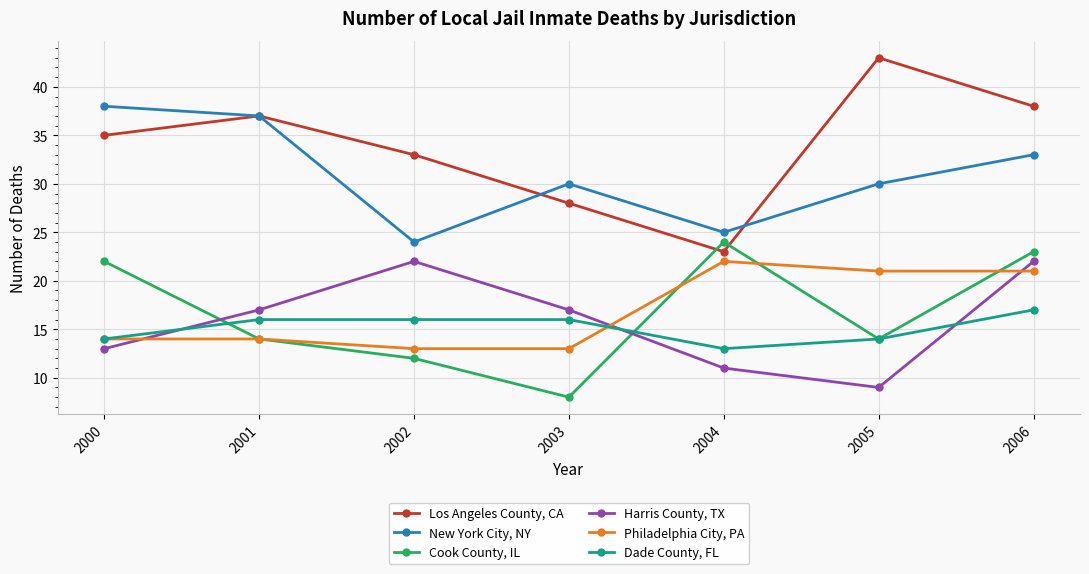

How many data points in Los Angeles County, CA are less than 35?

3